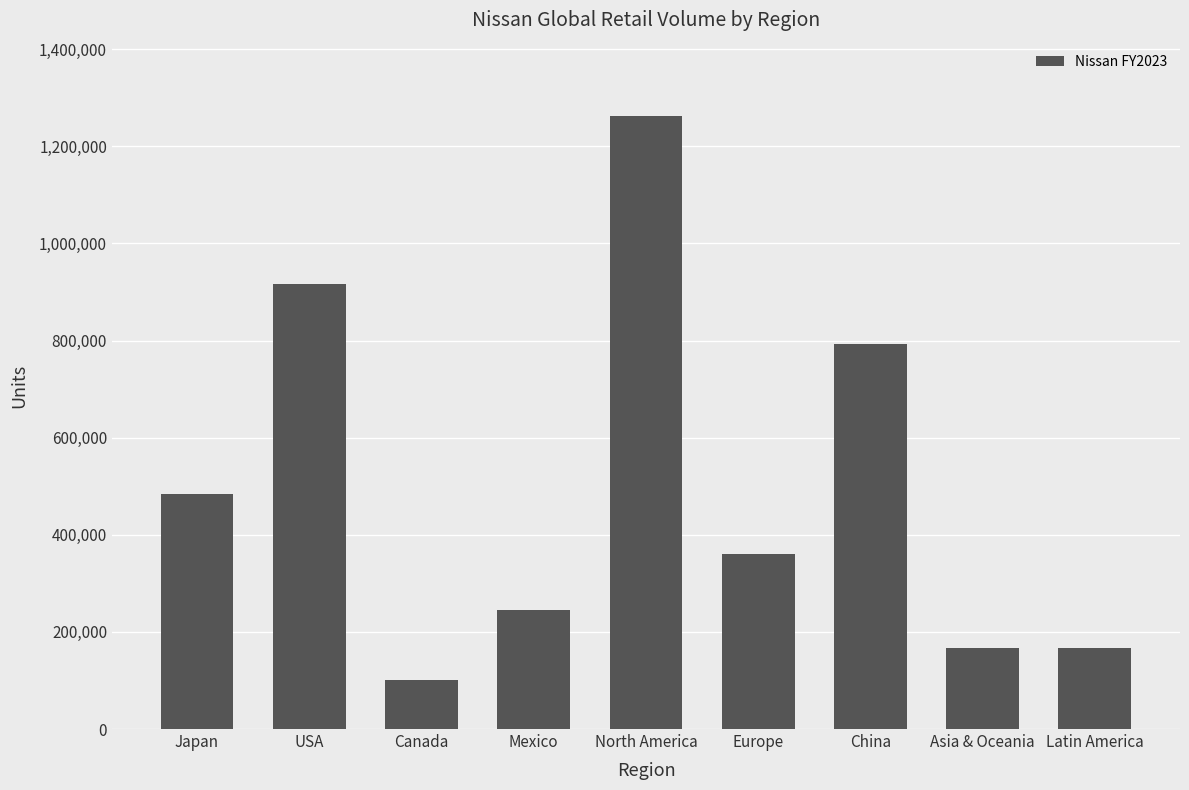

How many data points are less than 361372?

4